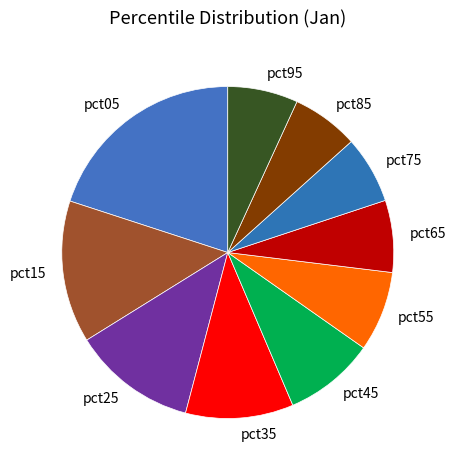

Which has a higher value, pct05 or pct45?

pct05